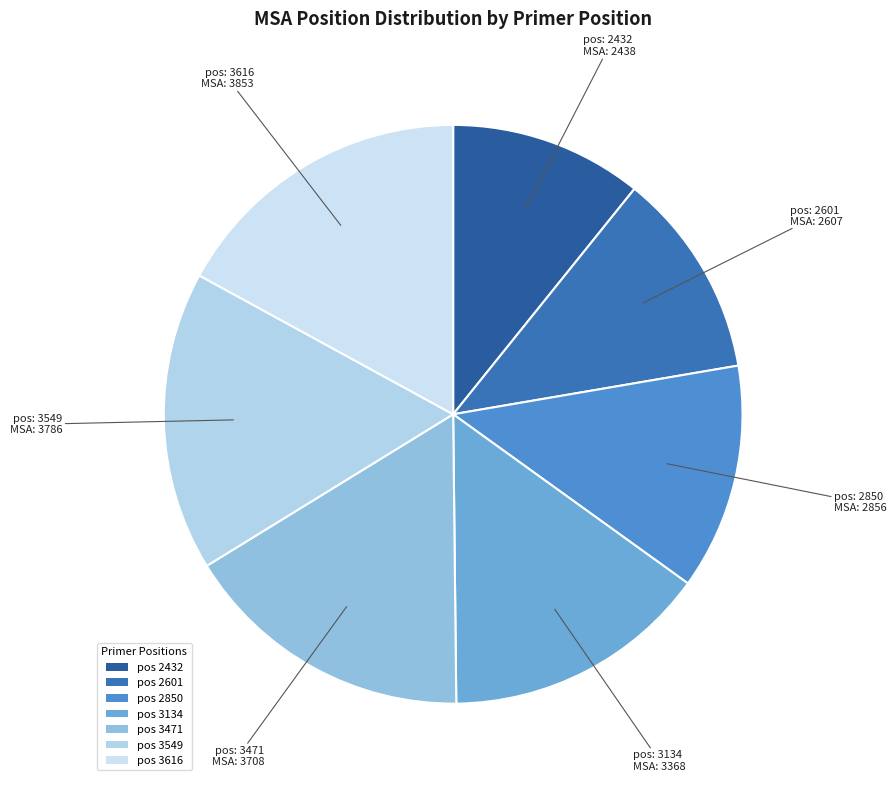

How many slices are in this pie chart?

7